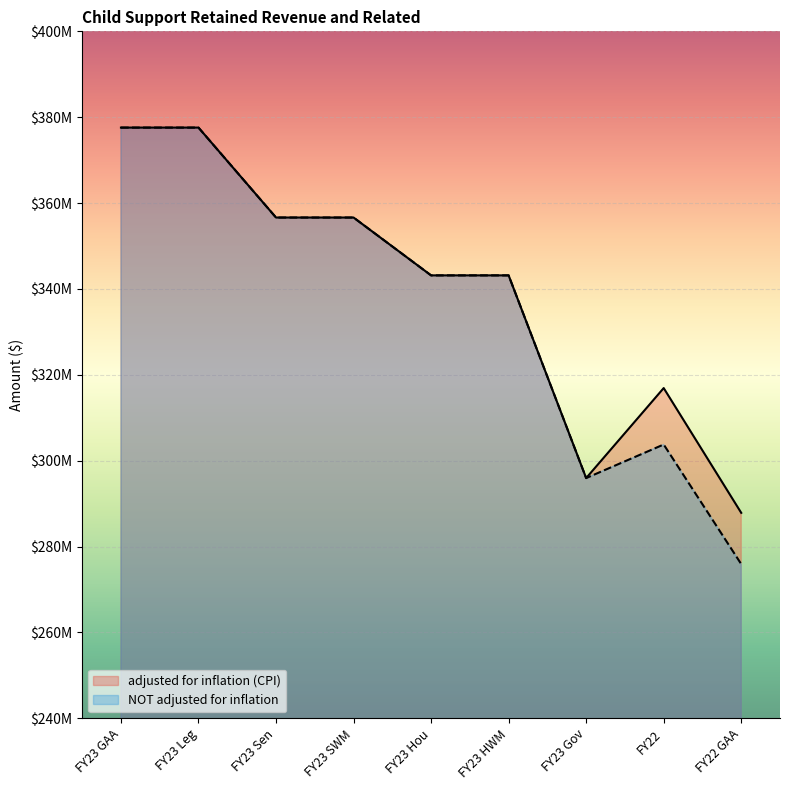

What is the lowest value of the adjusted for inflation (CPI) series?

287853200